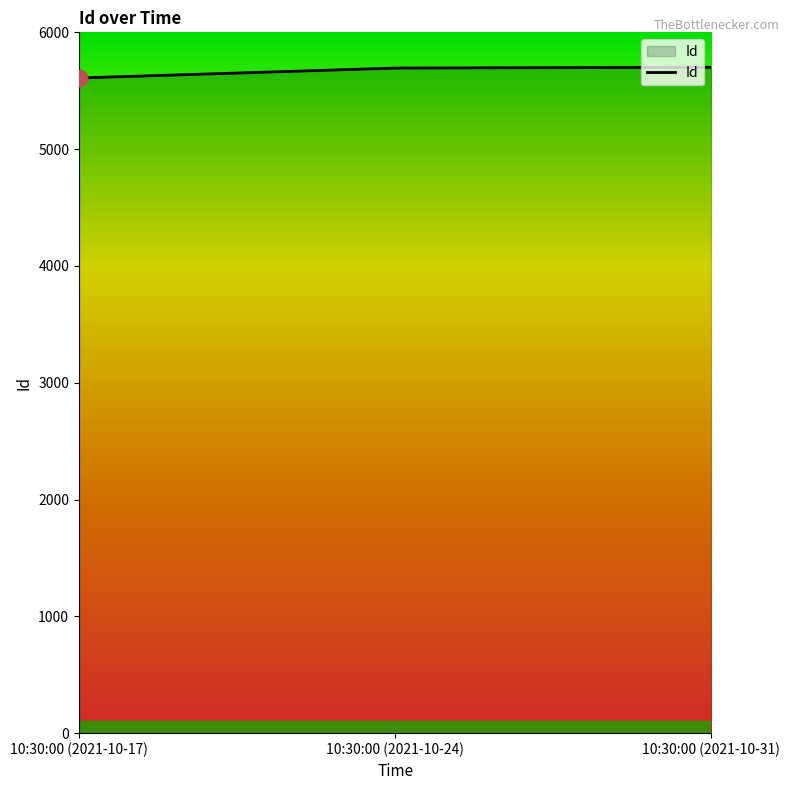

What is the maximum value shown in the chart?

5701